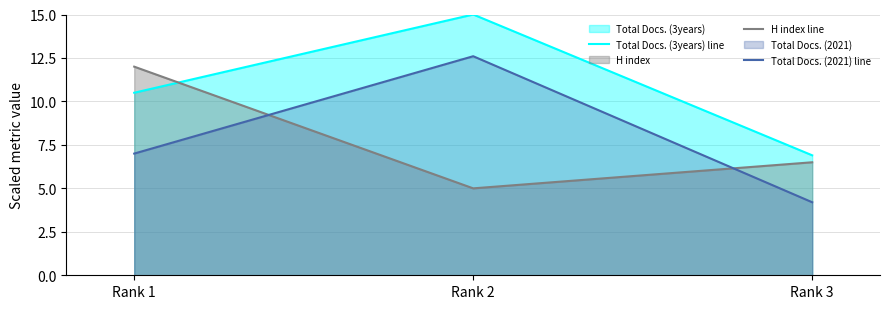

Where does the H index line series first go above 6?

Rank 1